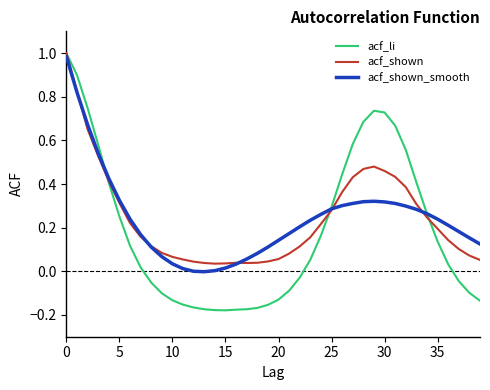

Which series has the largest range (max minus min)?

acf_li